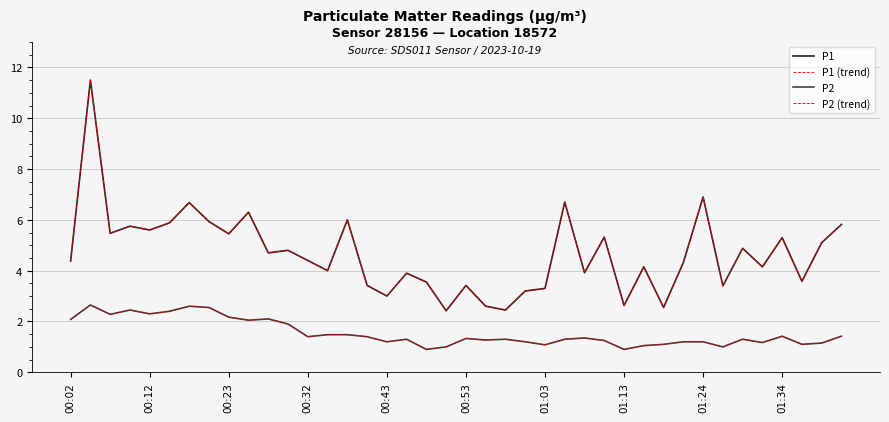

What is the value of the P1 (trend) point at the 9th from the left?

5.5